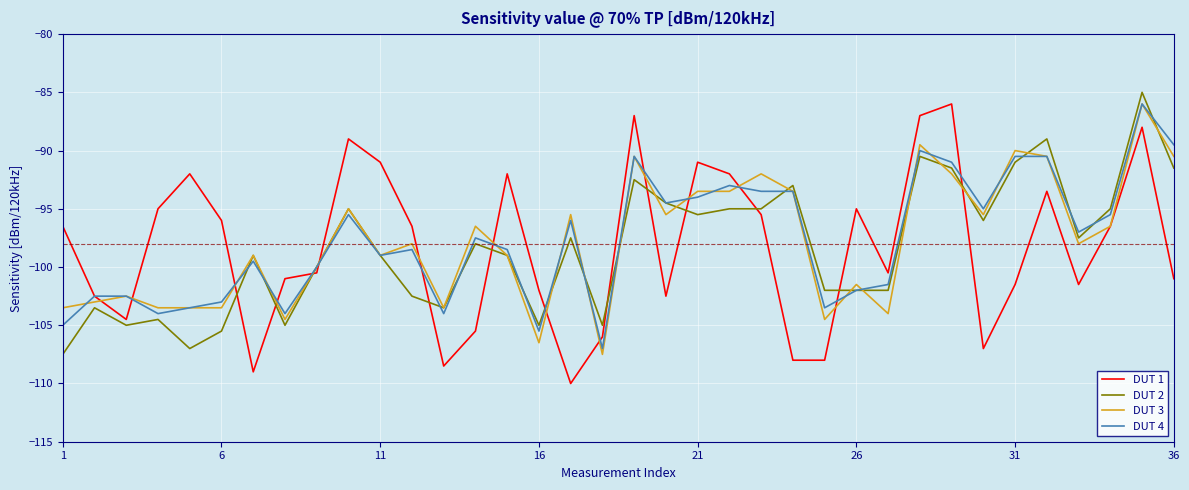

What is the lowest value of the DUT 4 series?

-107.0